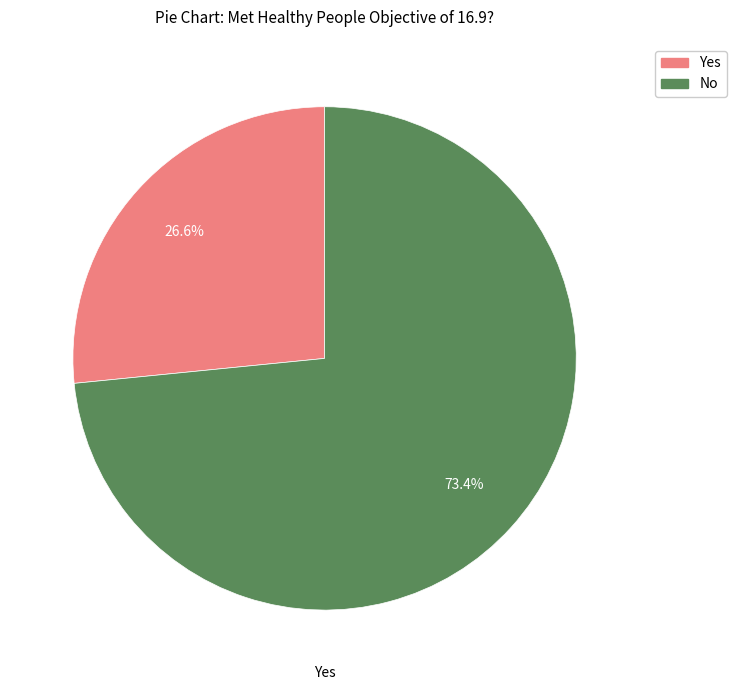

To the nearest percent, what is the combined percentage of Yes and No?

100%